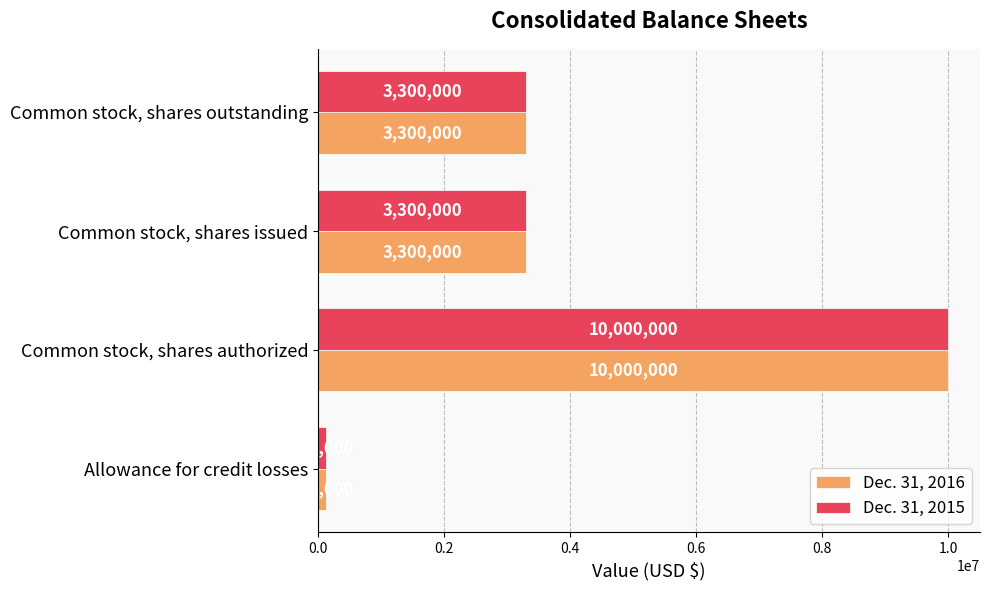

What is the total value across all series at Common stock, shares issued?

6600000